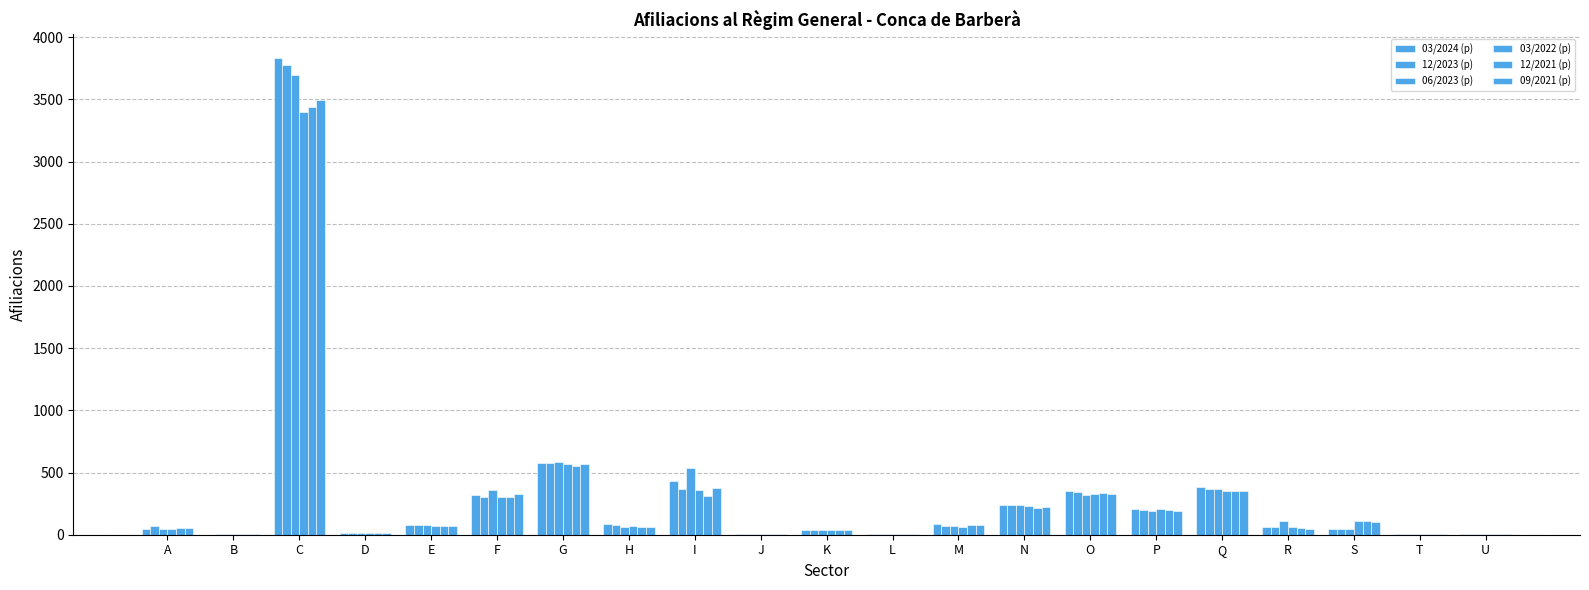

Which series has the largest range (max minus min)?

03/2024 (p)